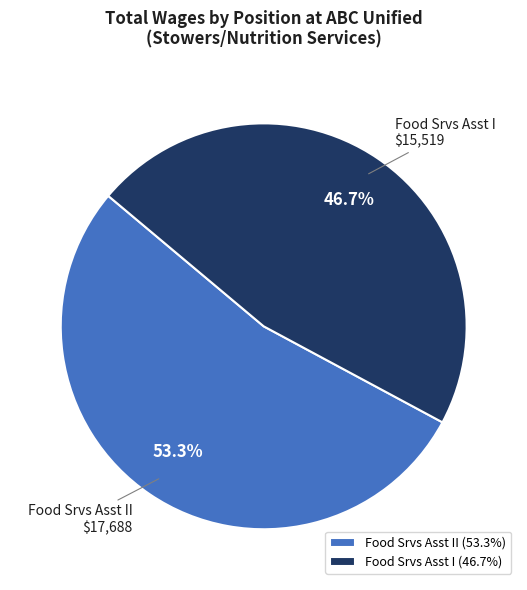

Does any single category account for the majority?

Yes